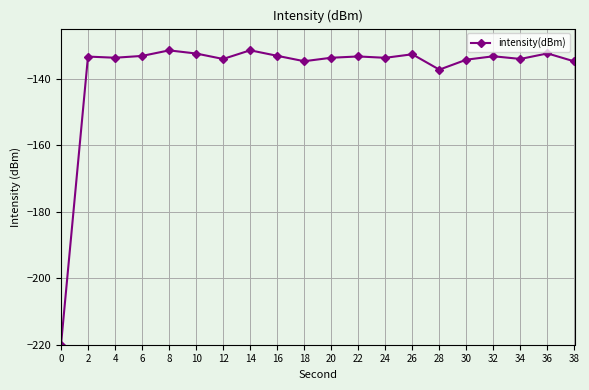

What is the maximum value shown in the chart?

-131.5